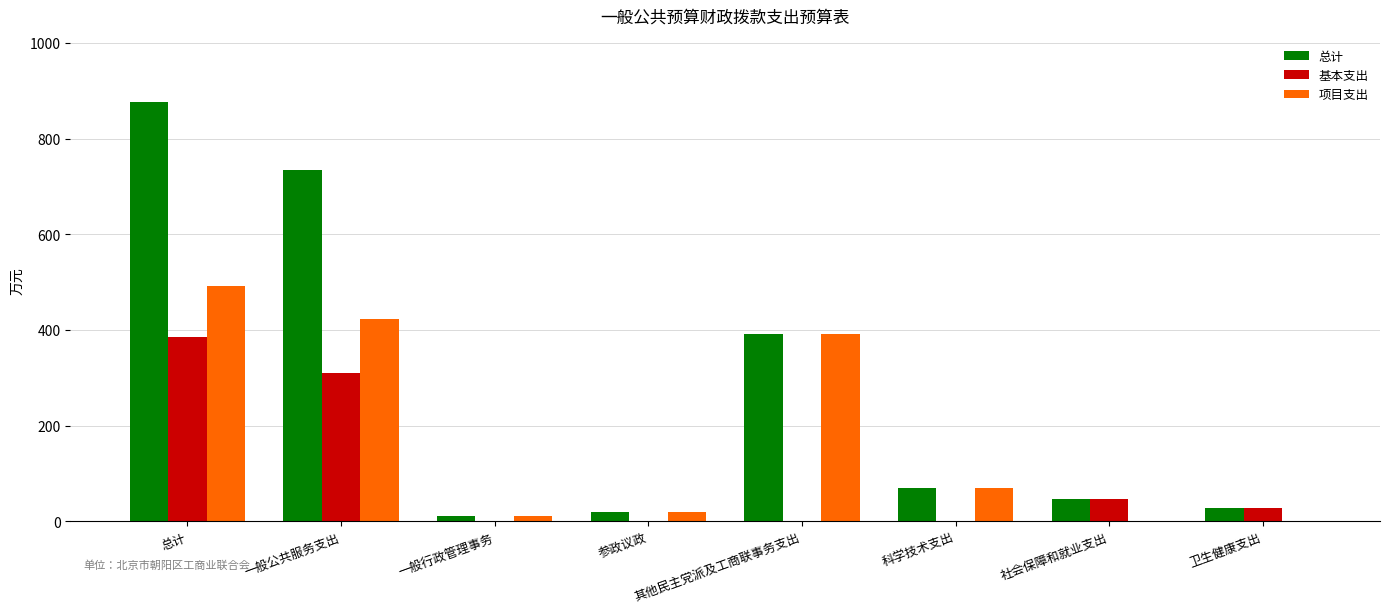

Between 总计 and 其他民主党派及工商联事务支出, which series saw the biggest shift?

总计